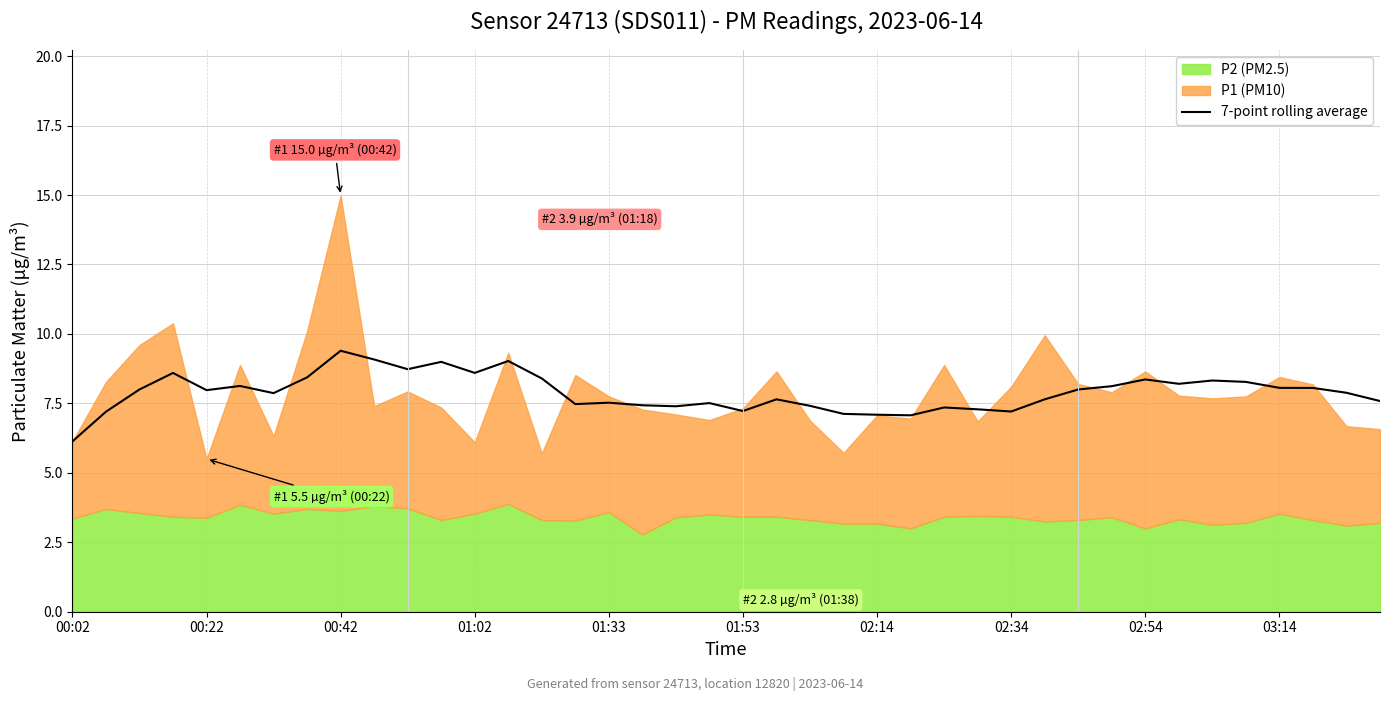

What is the difference between the maximum and minimum values?

3.3